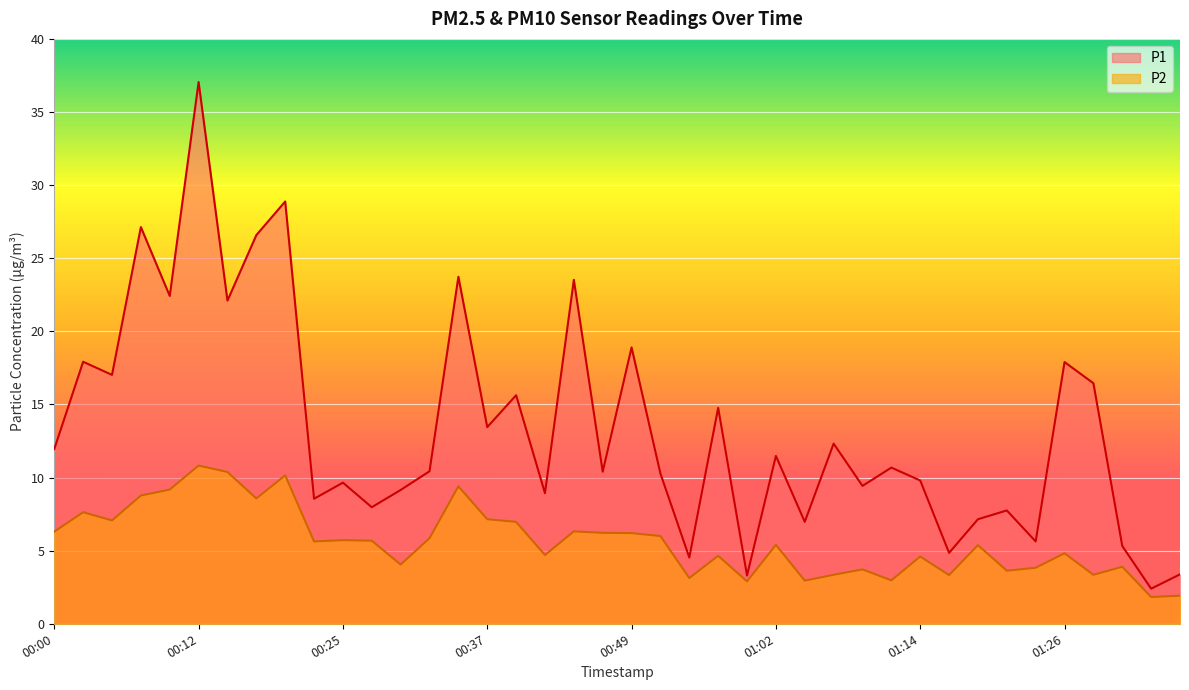

Rank the series at 00:20 from lowest to highest value.

P2, P1